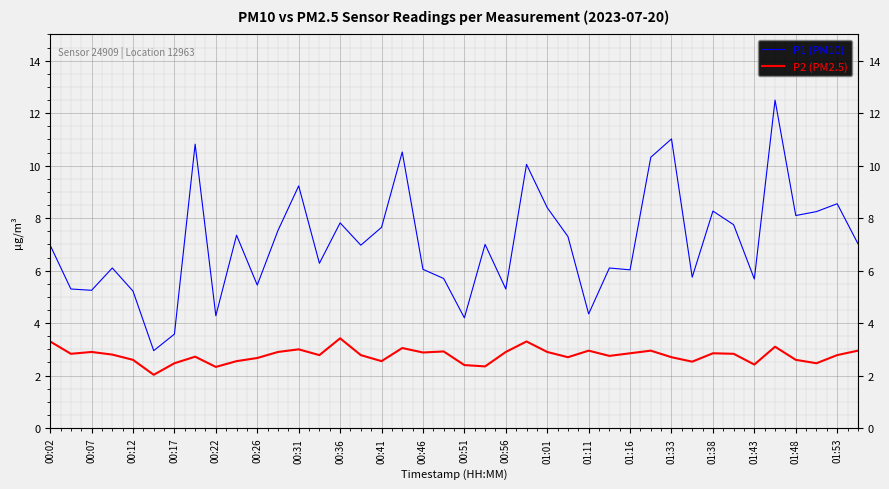

List the series in order of their overall mean, lowest first.

P2 (PM2.5), P1 (PM10)